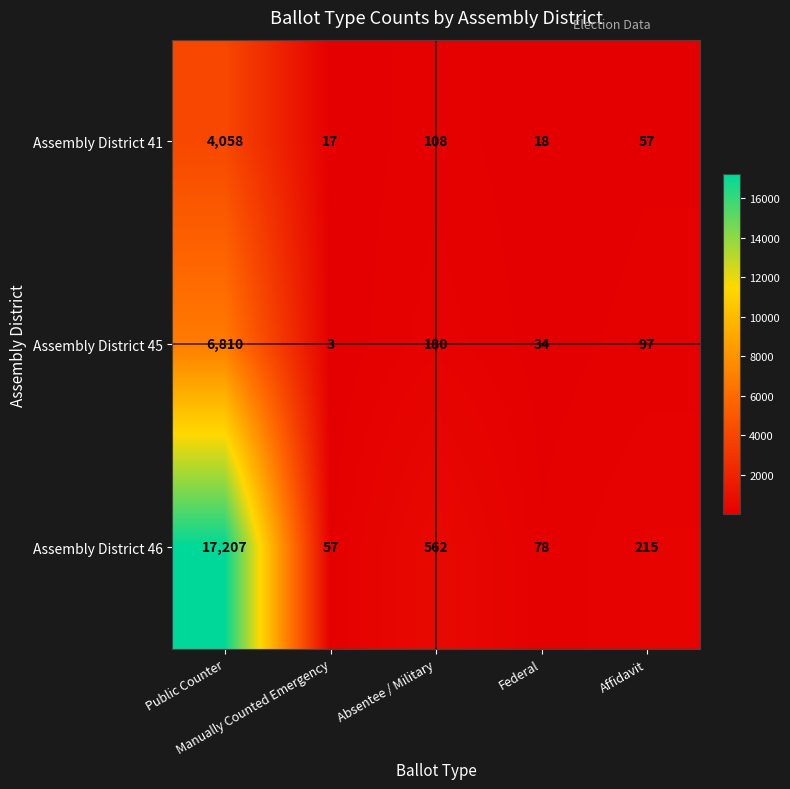

Rank the series by their average value, from lowest to highest.

Assembly District 41, Assembly District 45, Assembly District 46